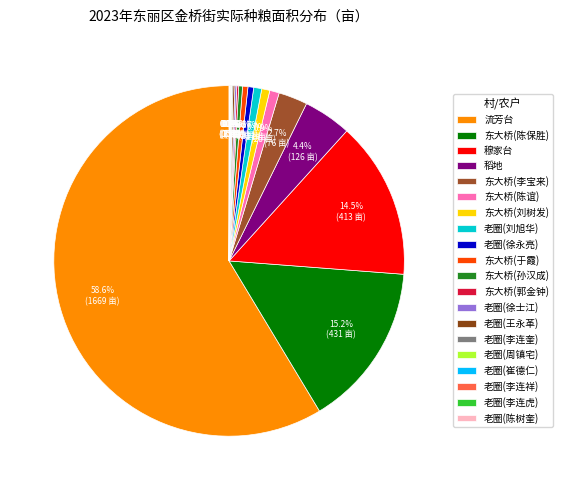

Is 穆家台 the majority of the pie?

No